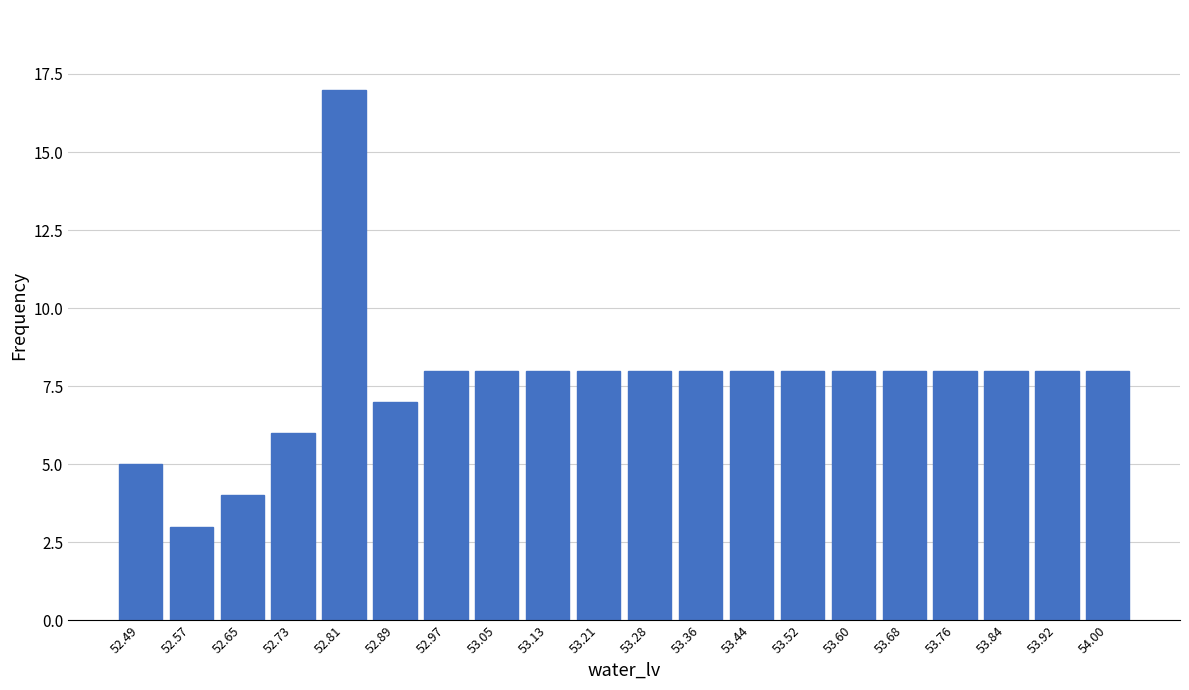

Reading left to right, list every bar in this chart as the range it spans on the x-axis followed by its height. Neither the bar edges nor the heights are printed on the chart, so give them approximately, as read against the axes.

52.45 to 52.53: 5
52.53 to 52.61: 3
52.61 to 52.69: 4
52.69 to 52.77: 6
52.77 to 52.85: 17
52.85 to 52.93: 7
52.93 to 53.01: 8
53.01 to 53.09: 8
53.09 to 53.17: 8
53.17 to 53.25: 8
53.25 to 53.32: 8
53.32 to 53.40: 8
53.40 to 53.48: 8
53.48 to 53.56: 8
53.56 to 53.64: 8
53.64 to 53.72: 8
53.72 to 53.80: 8
53.80 to 53.88: 8
53.88 to 53.96: 8
53.96 to 54.04: 8